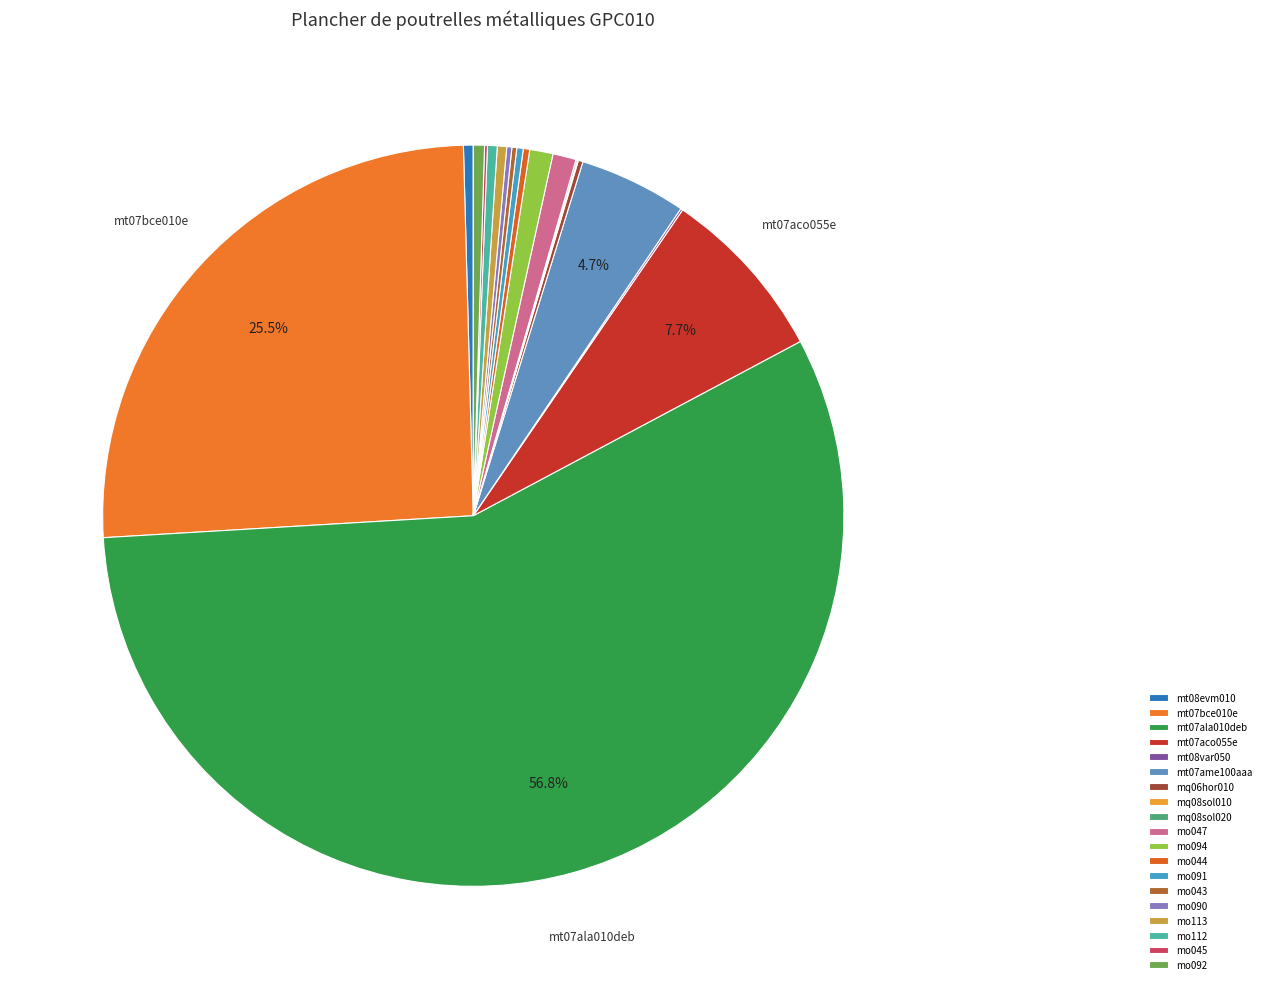

Is it true that mo112 is 1% of the pie?

False